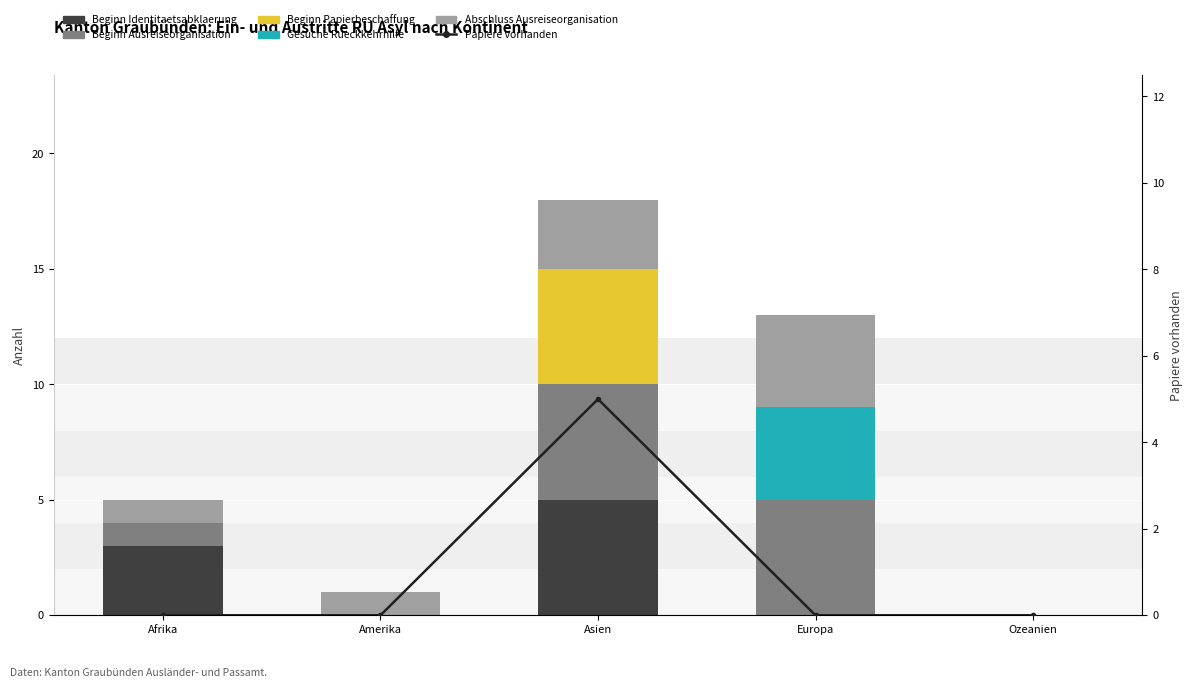

At which label is Gesuche Rueckkehrhilfe closest to 2?

Afrika